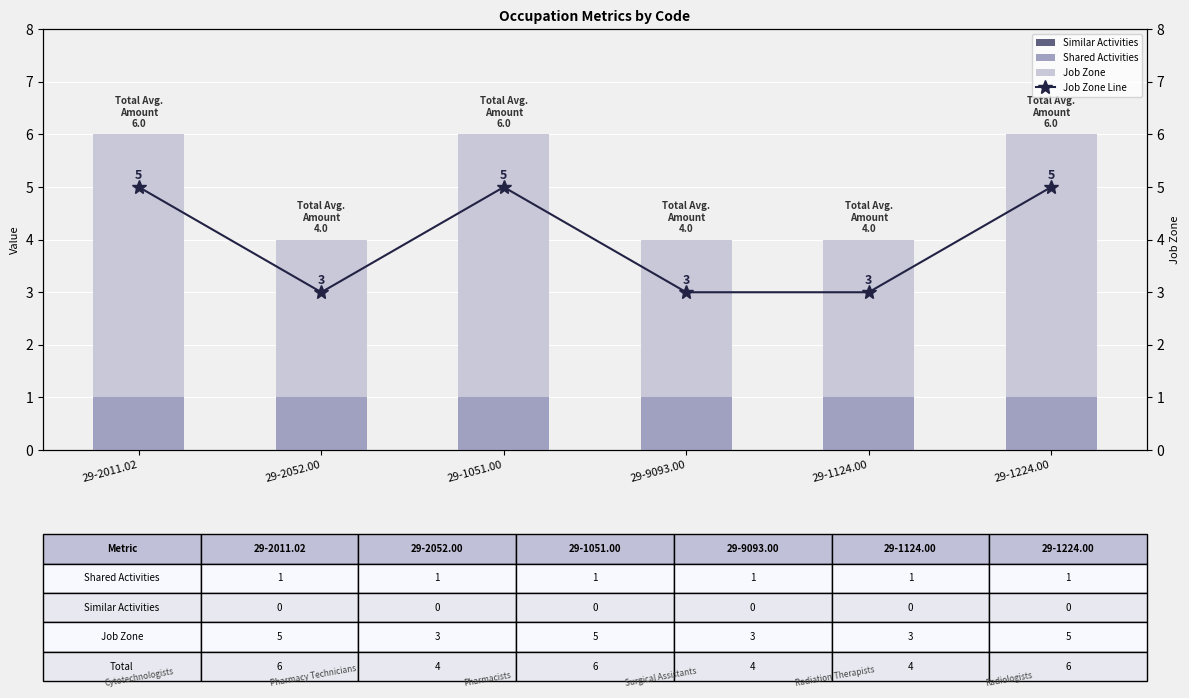

Where is Similar Activities nearest to the value 0?

29-2011.02